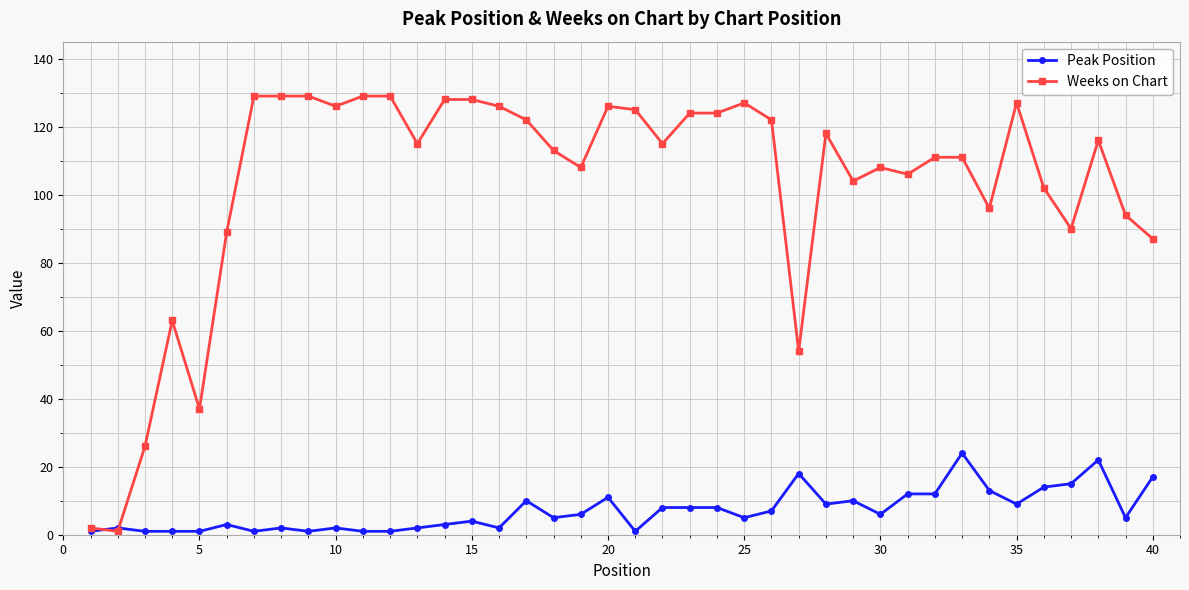

What is the maximum value shown in the chart?

129